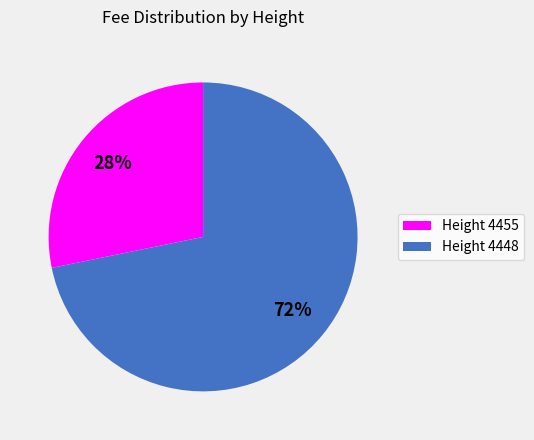

Is it true that Height 4448 is 72% of the pie?

True